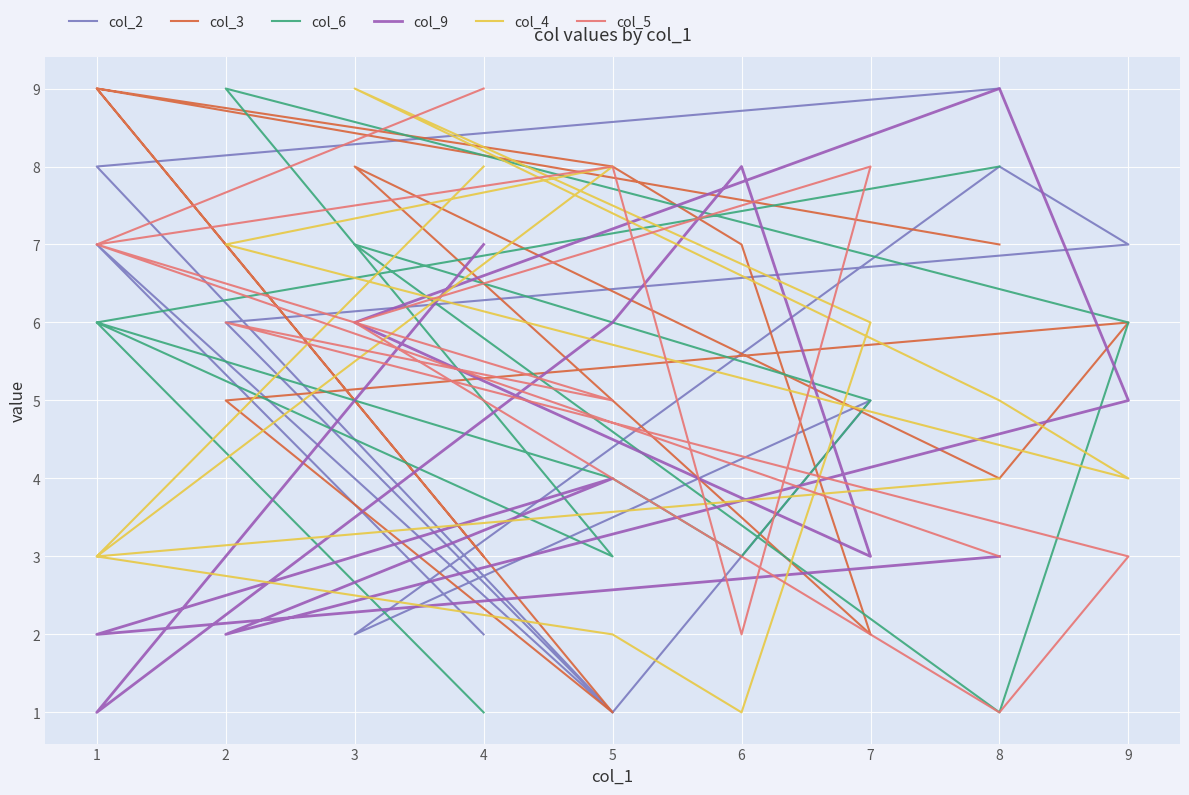

Which series changed the most between 5 and 3?

col_4